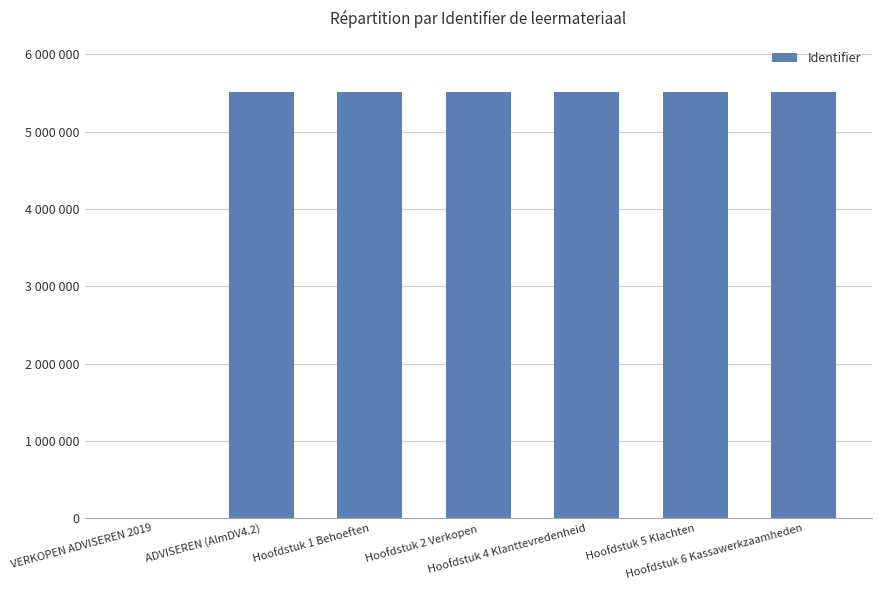

How many data points does each series have?

7